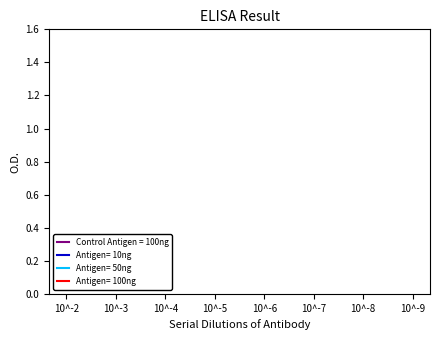

The Day1 Score /6 series shows 151.4 at 10^-8. True or false?

False